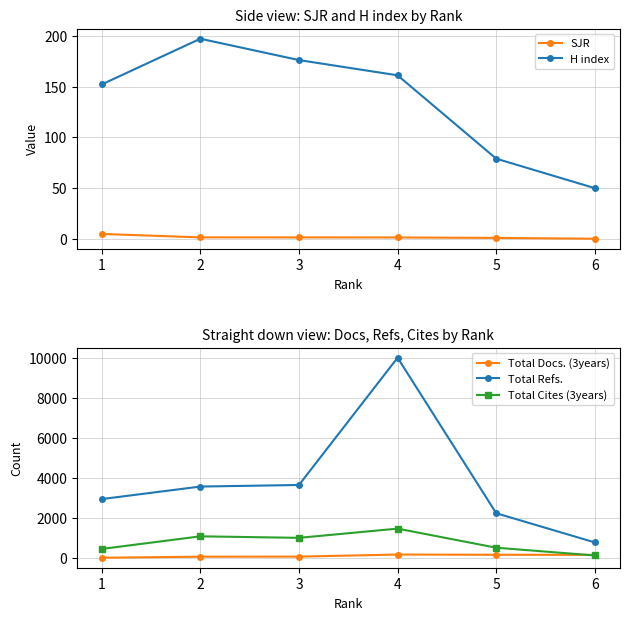

What is the sum of the Total Docs. (3years) values at 4 and 5?

345